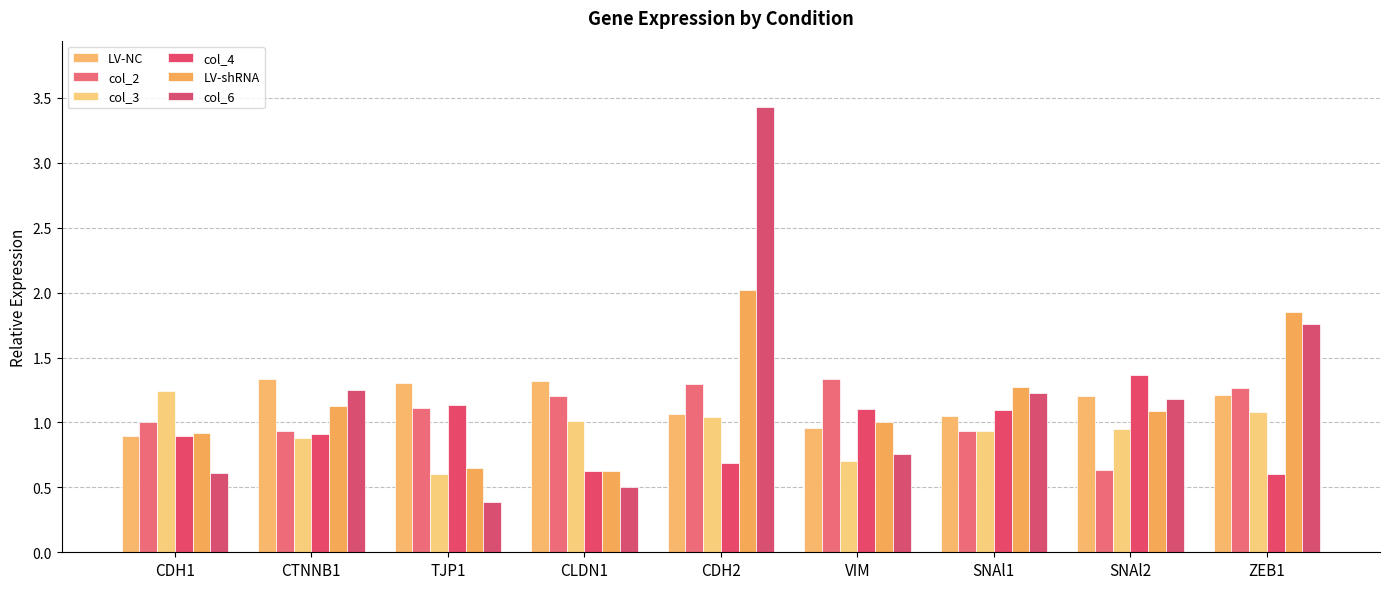

How many categories are shown in the chart?

9